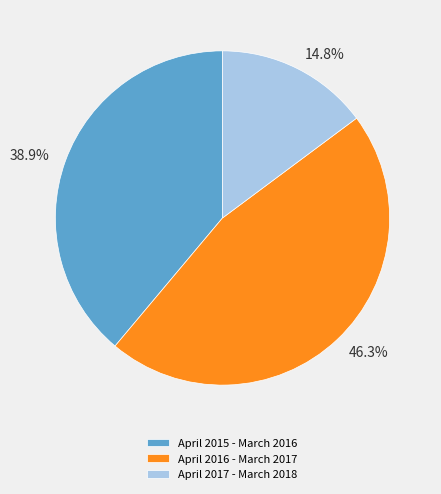

Is it true that April 2016 - March 2017 is 46% of the pie?

True